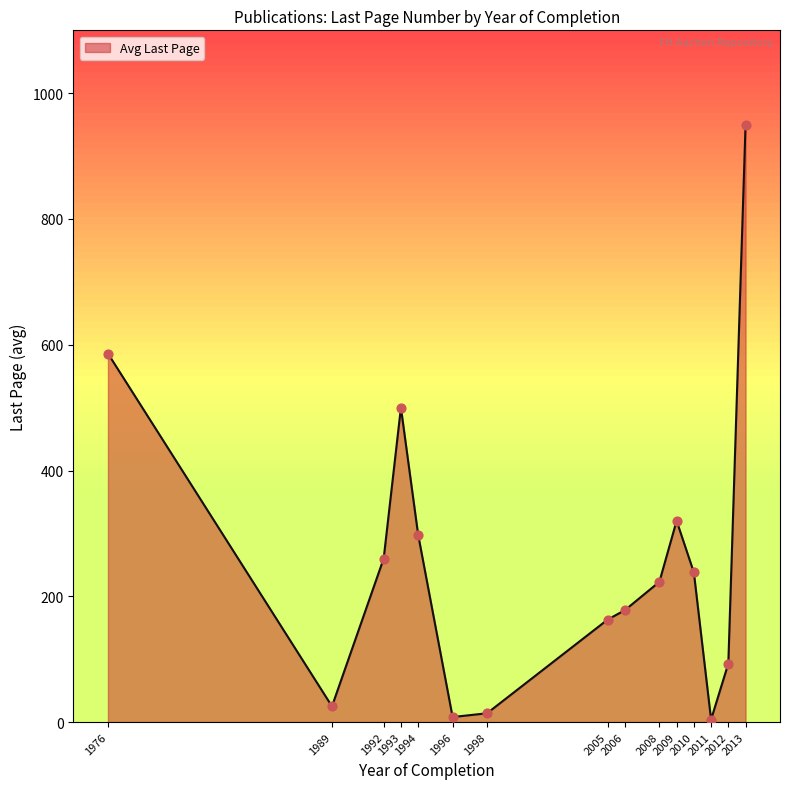

Which series has the largest total across all categories?

Avg Last Page